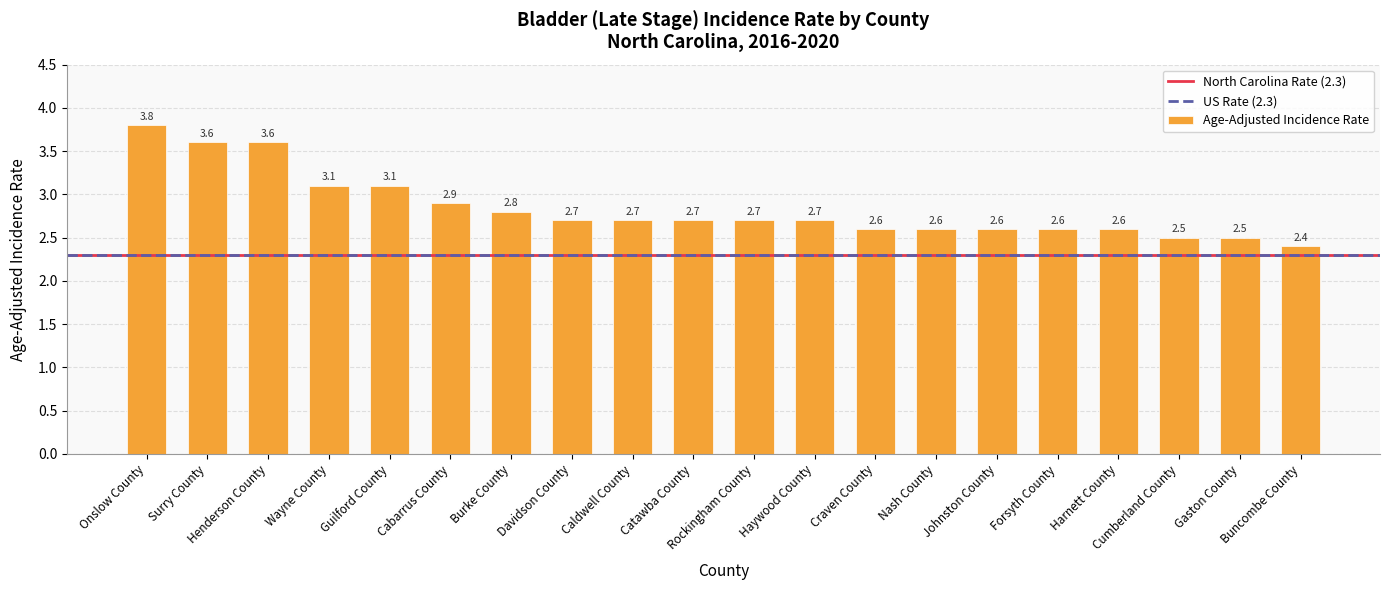

Which has a higher value, Caldwell County or Gaston County?

Caldwell County